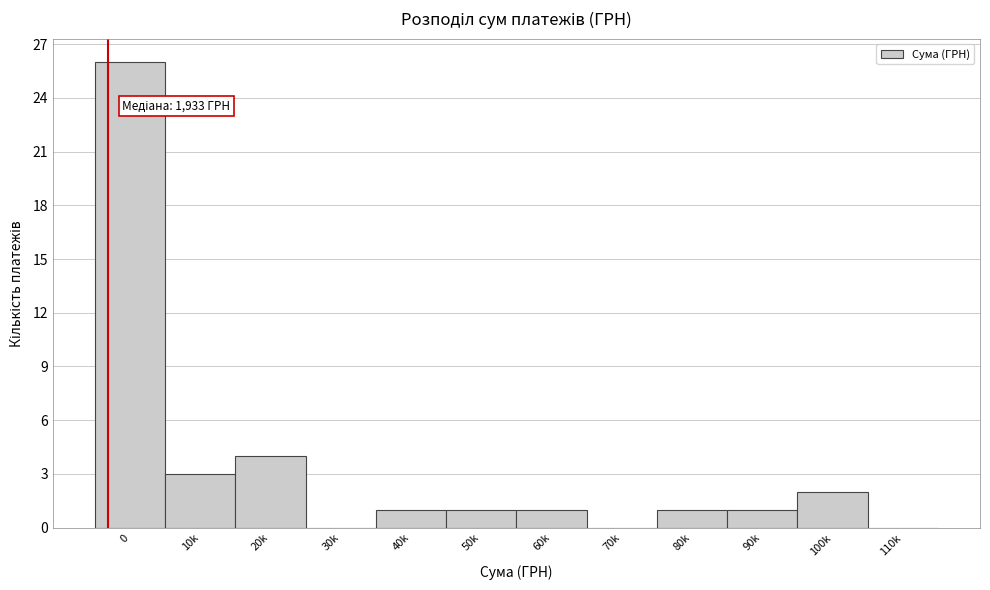

Reading right to left, list all the values displayed in this chart.

110k=0	100k=2	90k=1	80k=1	70k=0	60k=1	50k=1	40k=1	30k=0	20k=4	10k=3	0=26